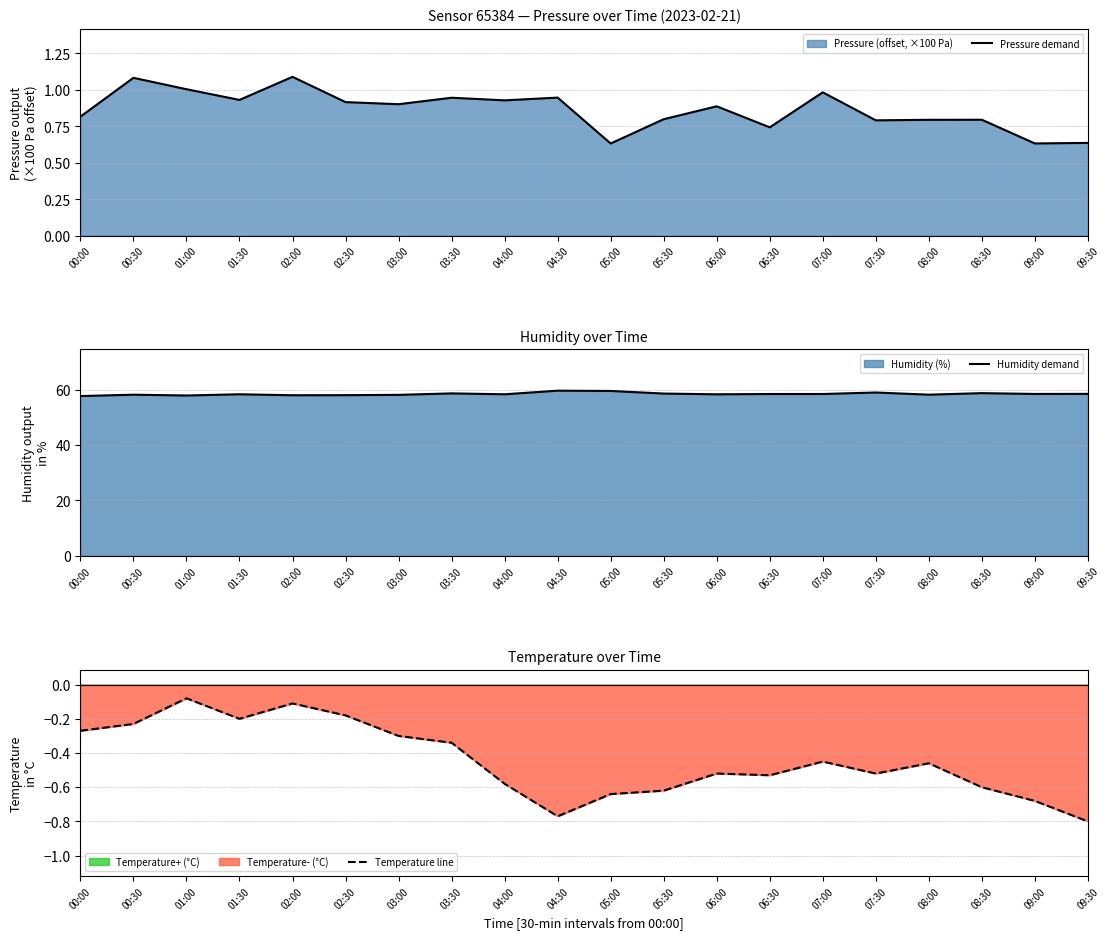

What is the total value across all series at 09:30?

58.3